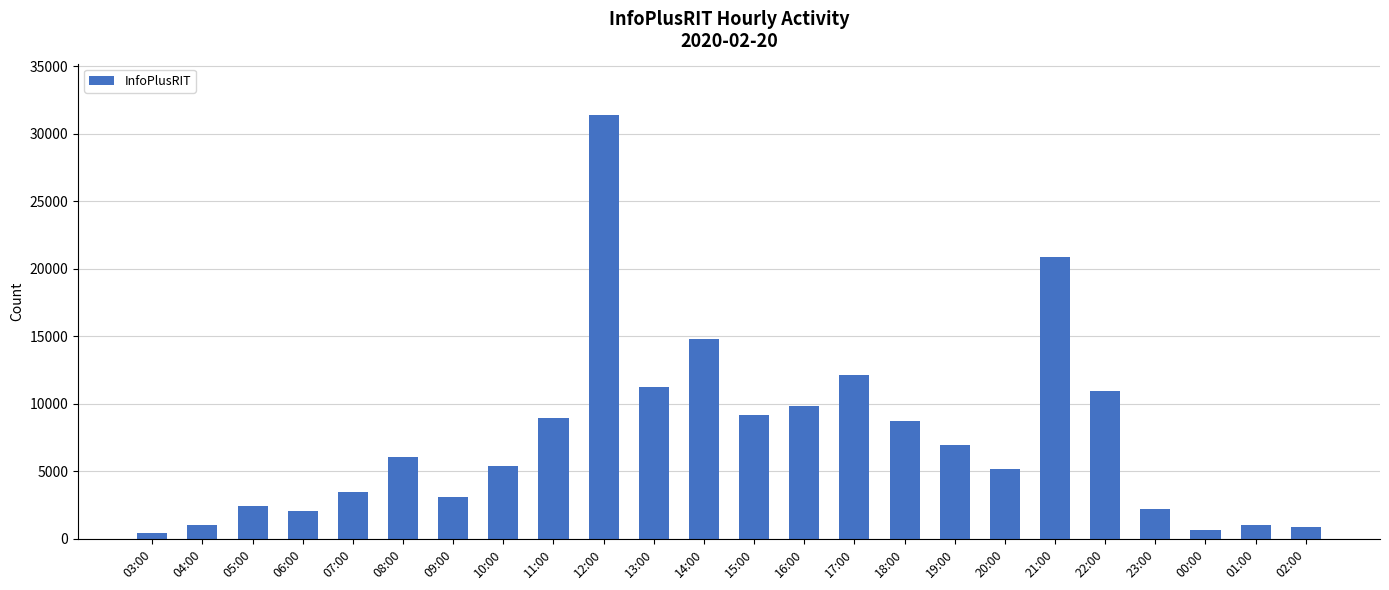

Which label corresponds to the largest value in the chart?

12:00